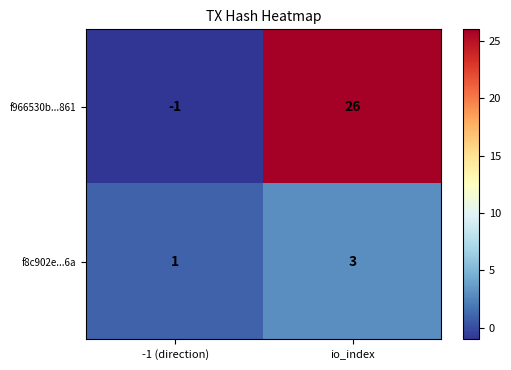

How many distinct data groups are displayed?

2